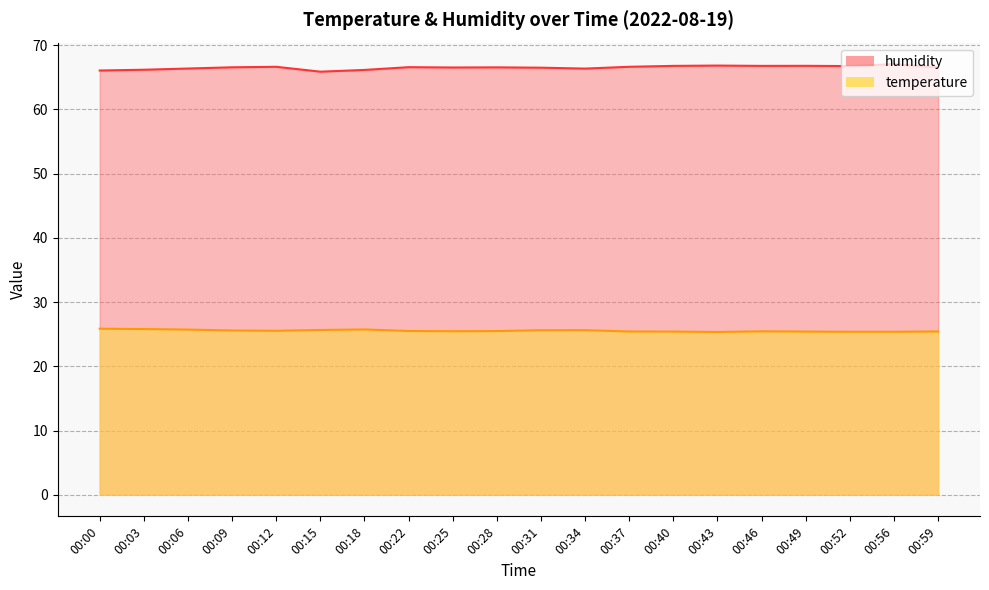

True or false: humidity has more than 2 interior local peaks.

True